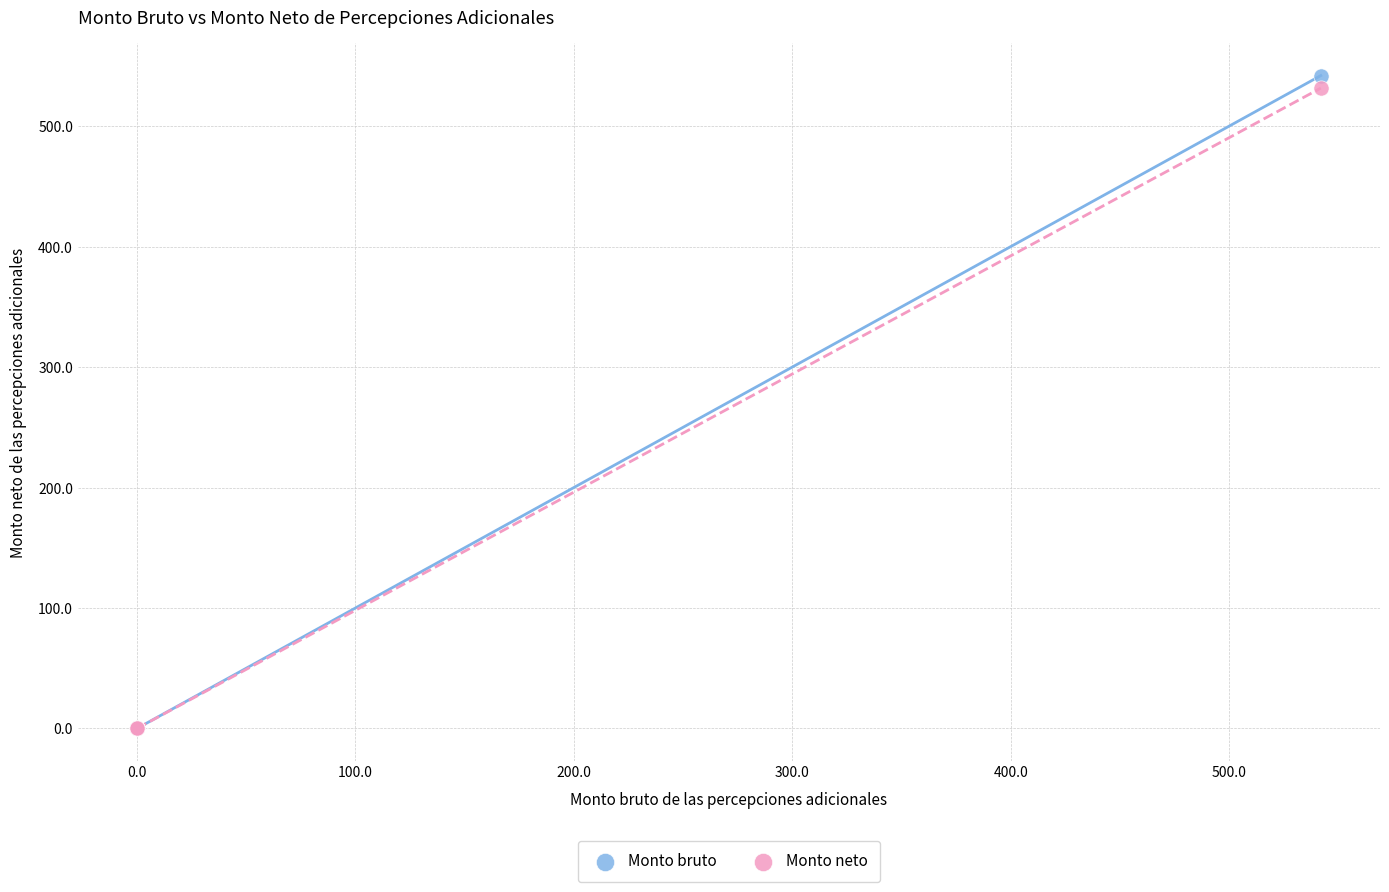

Which series contains the highest Y value?

Monto bruto